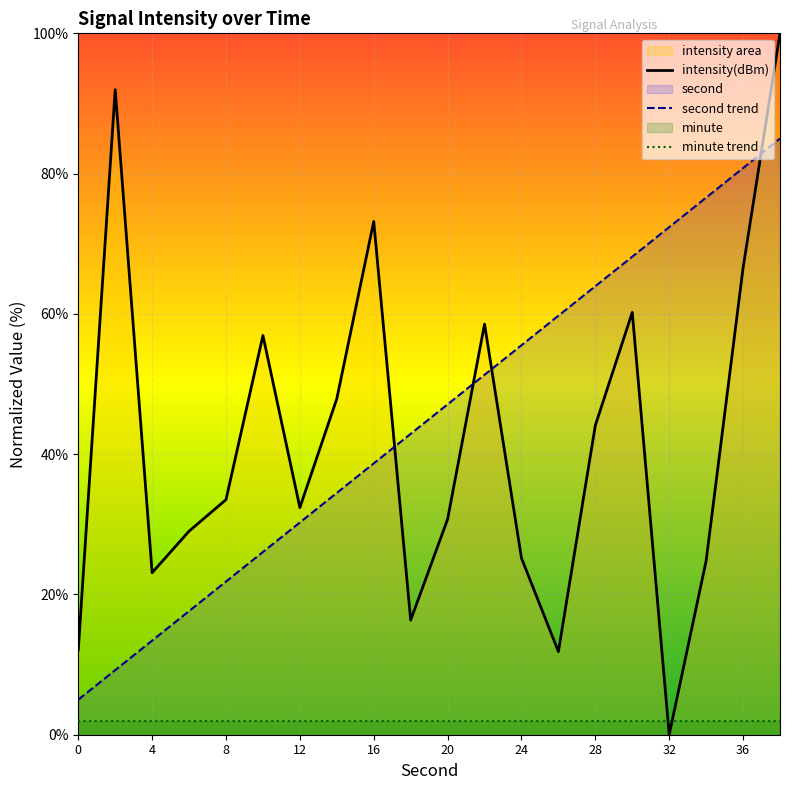

The value of intensity at 28 is 44.1. True or false?

True